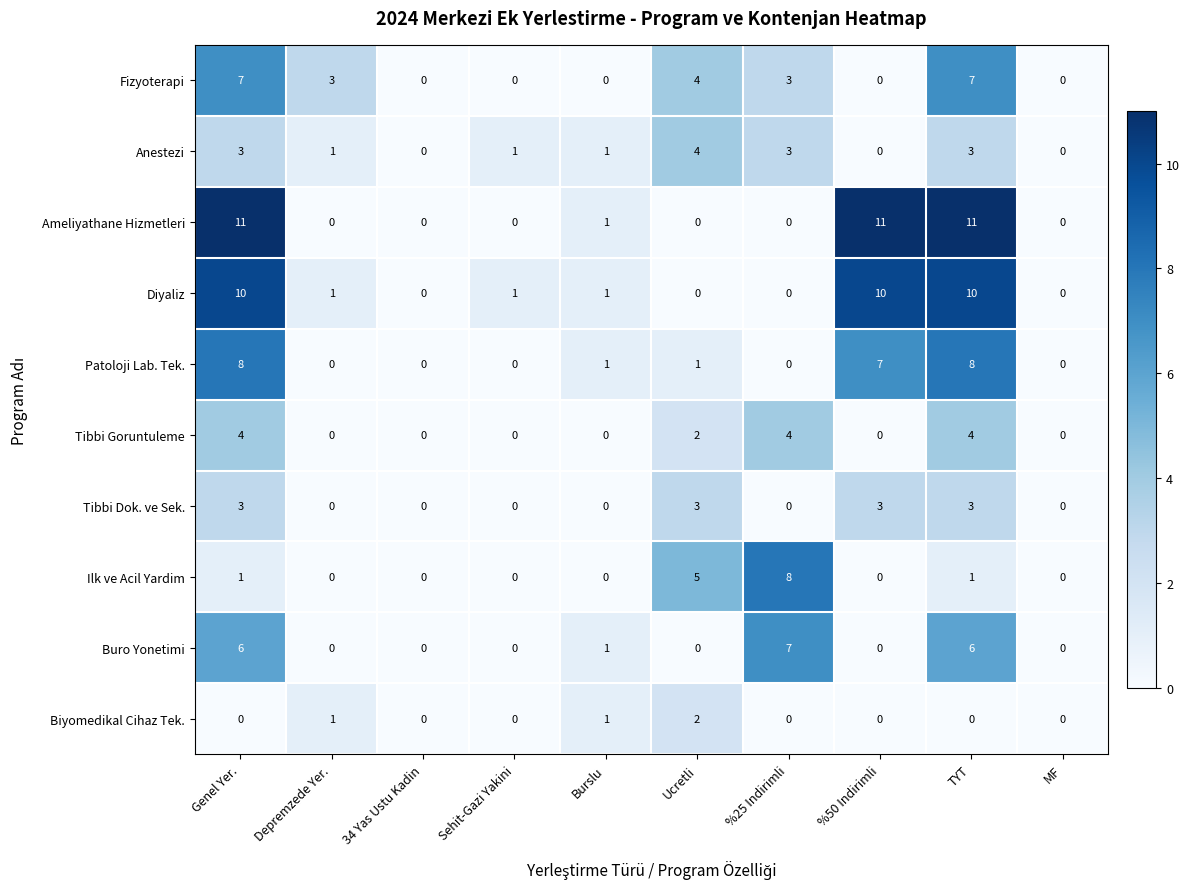

At which label is Ameliyathane Hizmetleri closest to 5?

Burslu